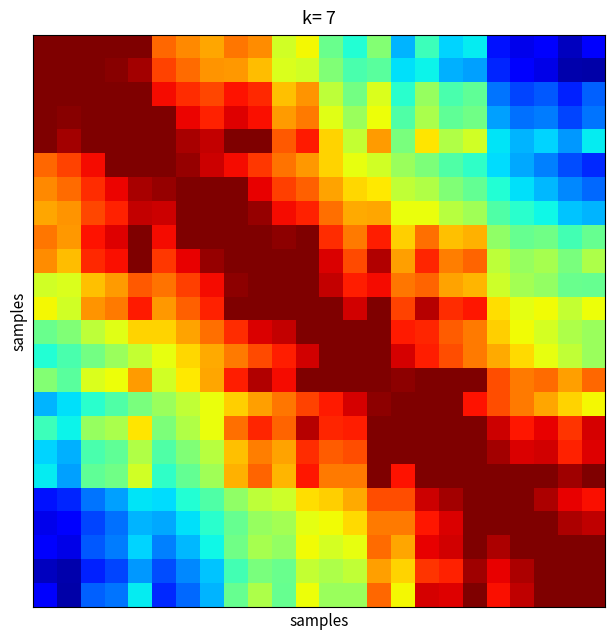

At which category does the chart reach its minimum across all series?

23